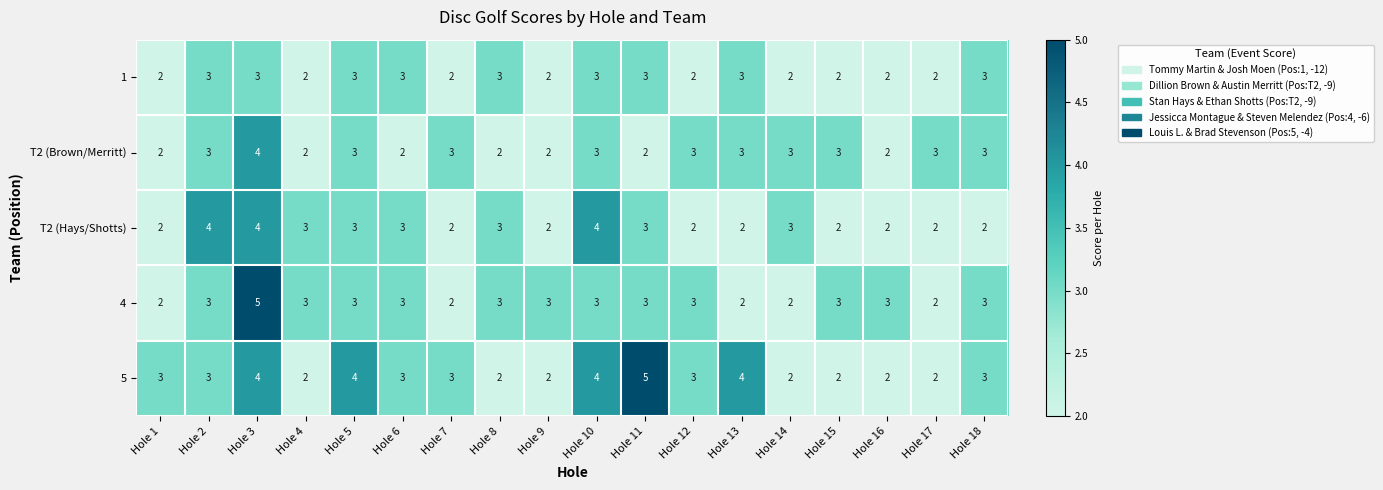

At which label does 5 reach its peak?

Hole 11